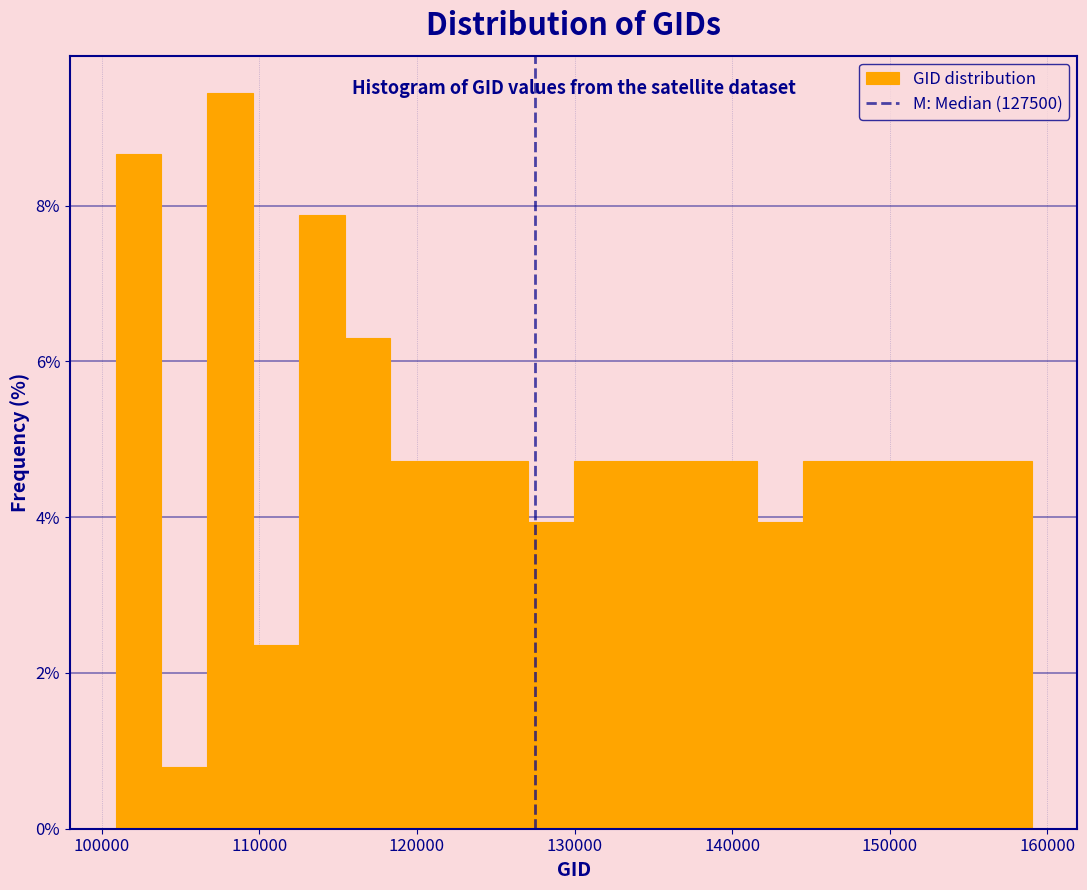

Read against the x-axis, roughly where is the centre of the tallest bar?

108000